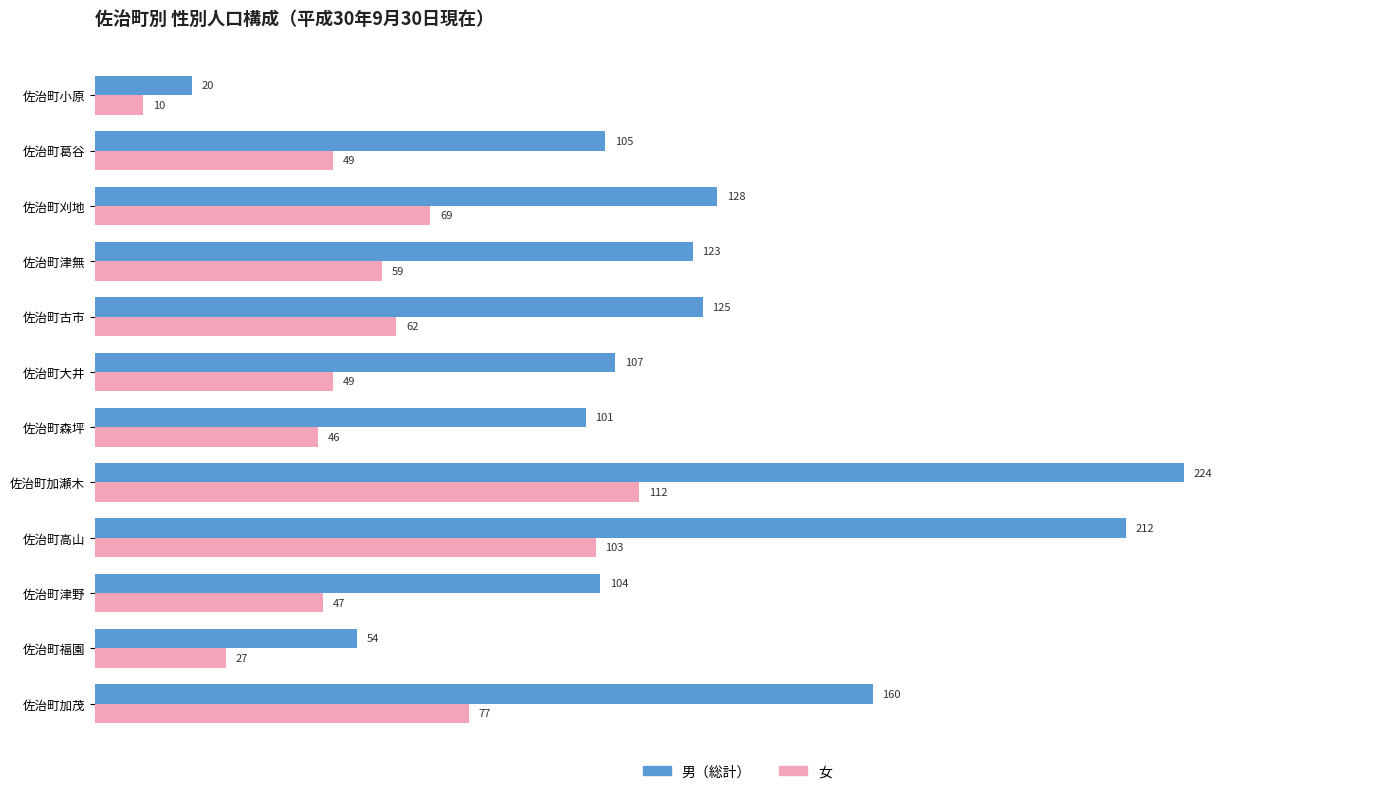

Which series has the widest spread of values?

男（総計）